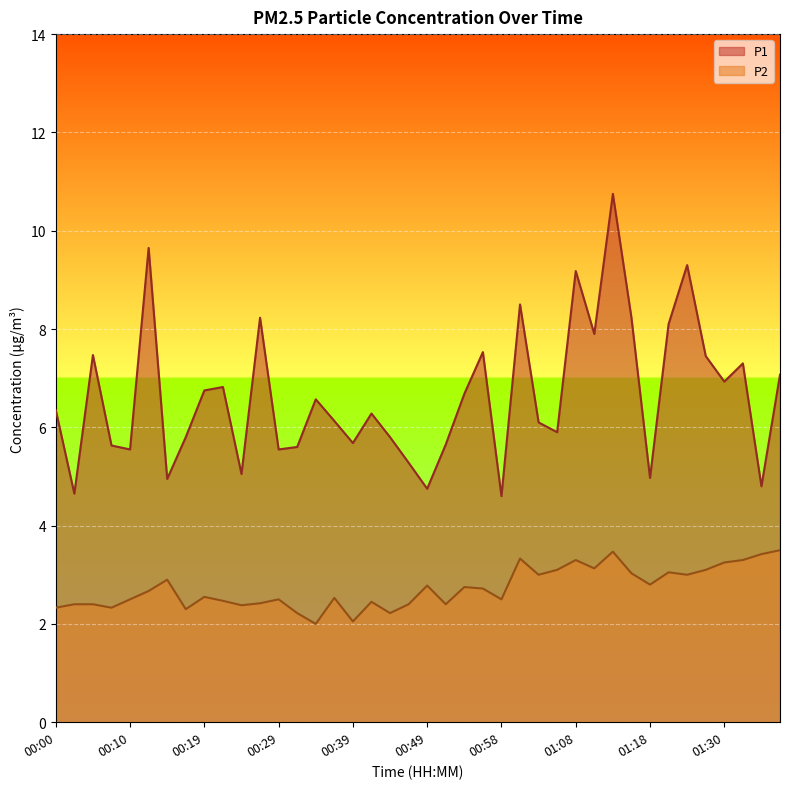

Between 01:03 and 01:01, which is larger?

01:01